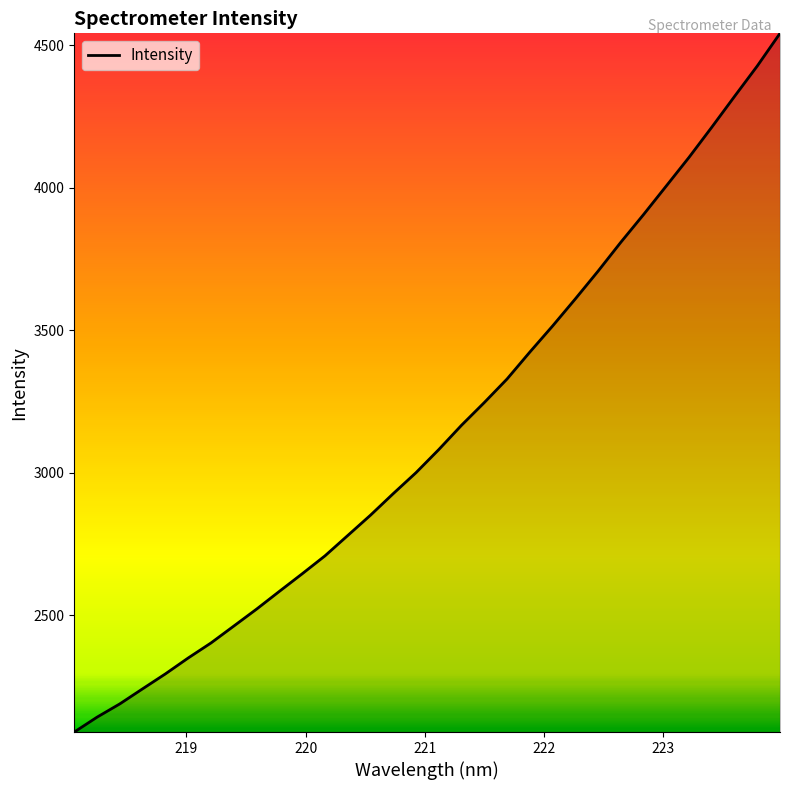

What is the greatest value displayed?

4542.1